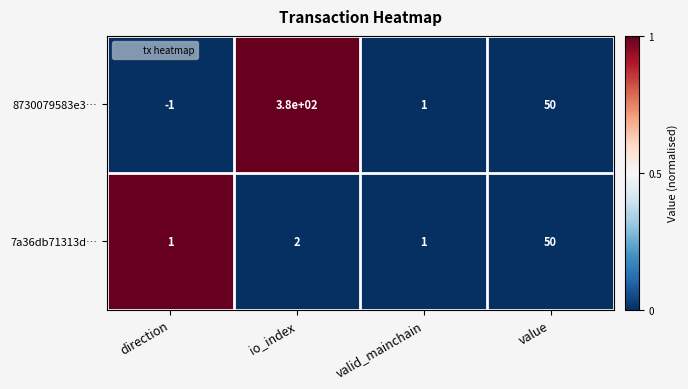

The 7a36db71313d… series shows 2 at direction. True or false?

False